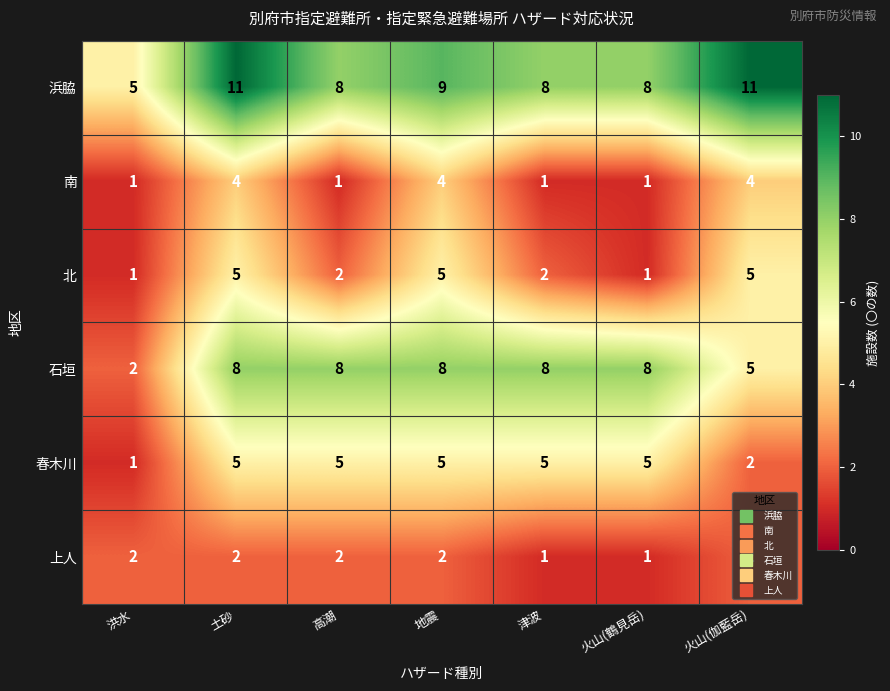

How many series are shown in this chart?

6